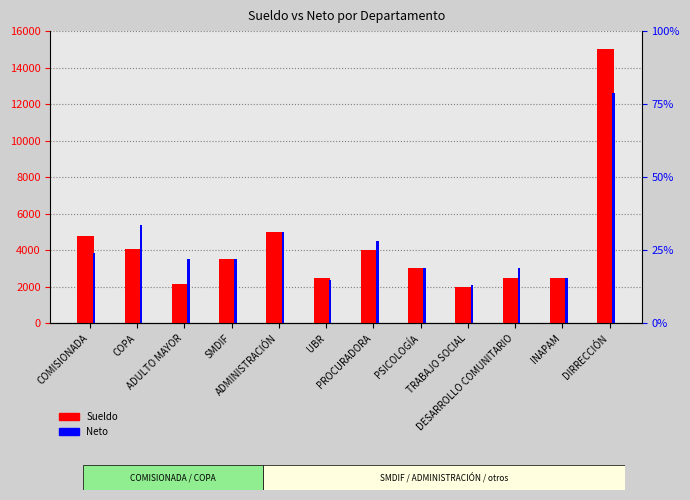

Read the Sueldo value at SMDIF.

3499.9